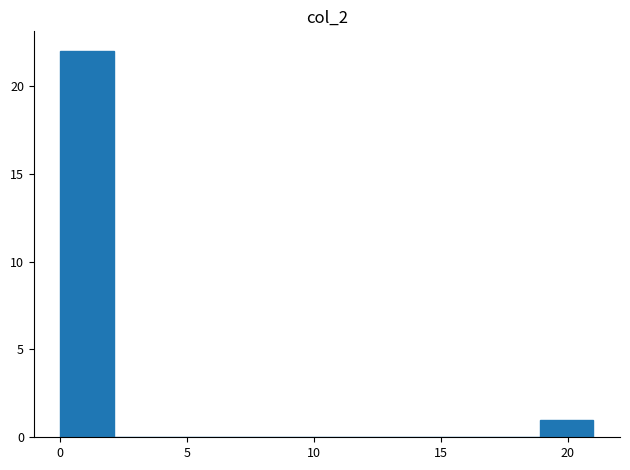

Reading left to right, list every bar in this chart as the range it spans on the x-axis followed by its height. Neither the bar edges nor the heights are printed on the chart, so give them approximately, as read against the axes.

0.0 to 2.1: 22
2.1 to 4.2: 0
4.2 to 6.3: 0
6.3 to 8.4: 0
8.4 to 10.5: 0
10.5 to 12.6: 0
12.6 to 14.7: 0
14.7 to 16.8: 0
16.8 to 18.9: 0
18.9 to 21.0: 1